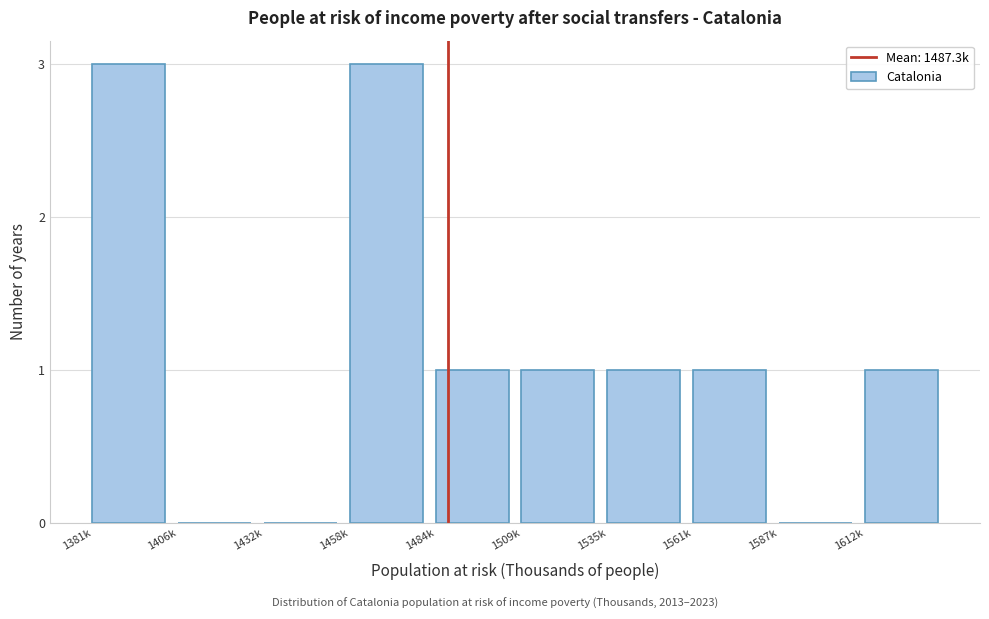

Reading right to left, transcribe all the data shown in this chart.

1612k=1	1587k=0	1561k=1	1535k=1	1509k=1	1484k=1	1458k=3	1432k=0	1406k=0	1381k=3